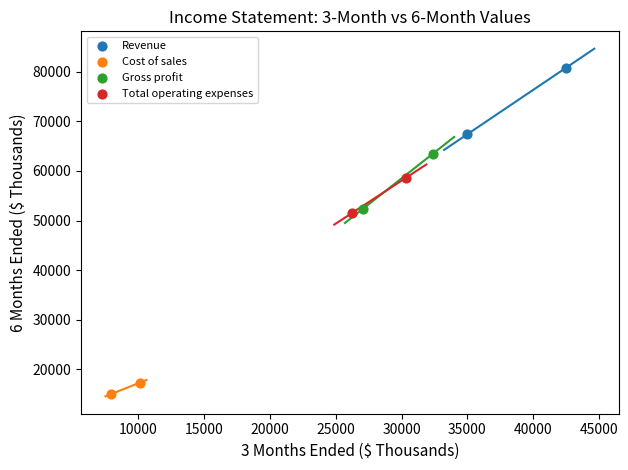

What are all the series names shown in the legend?

Revenue, Cost of sales, Gross profit, Total operating expenses